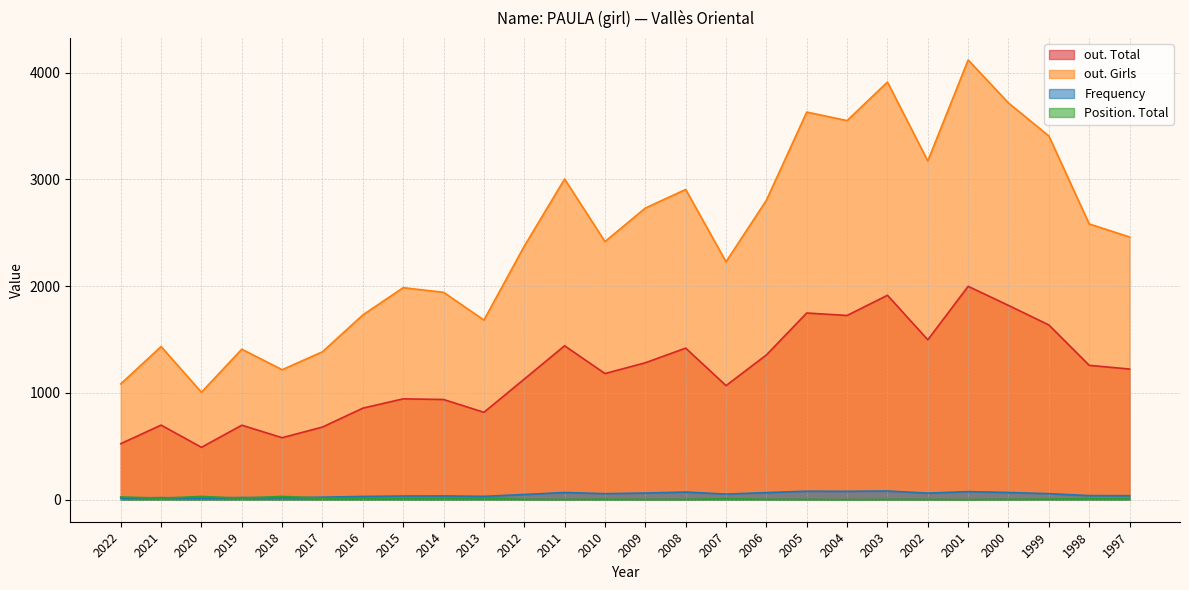

Is the value of out. Total at 2008 greater than the value of out. Girls at 1997?

No